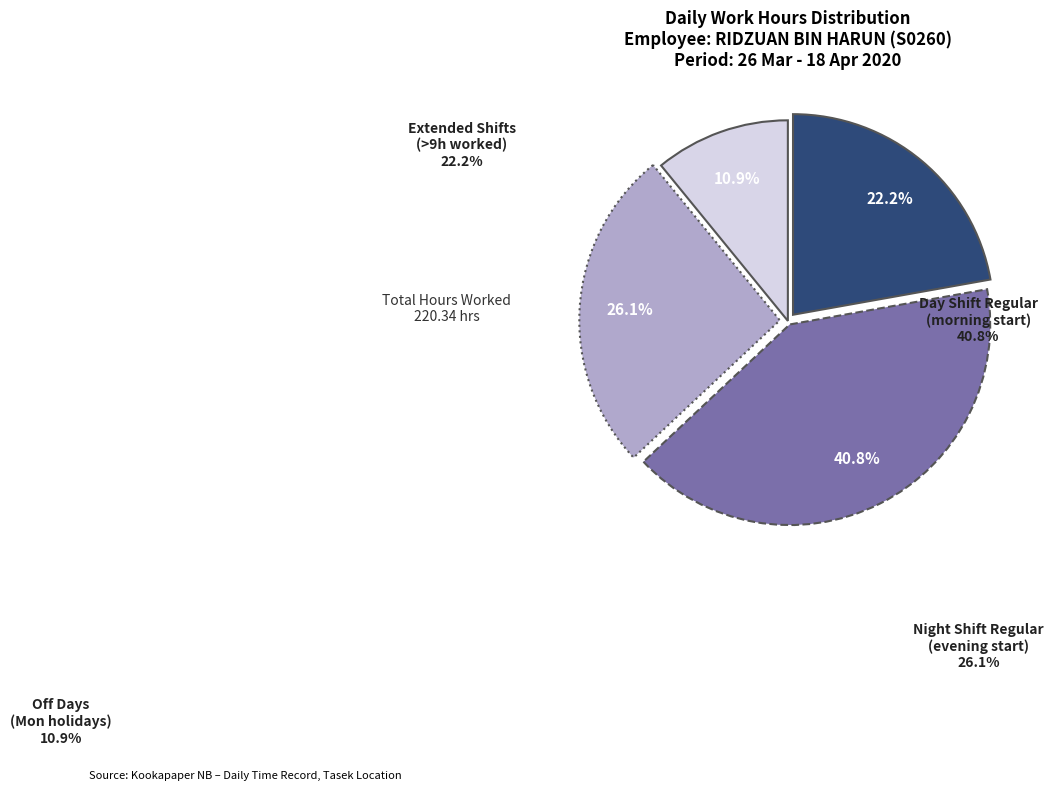

How many segments does this pie chart have?

4